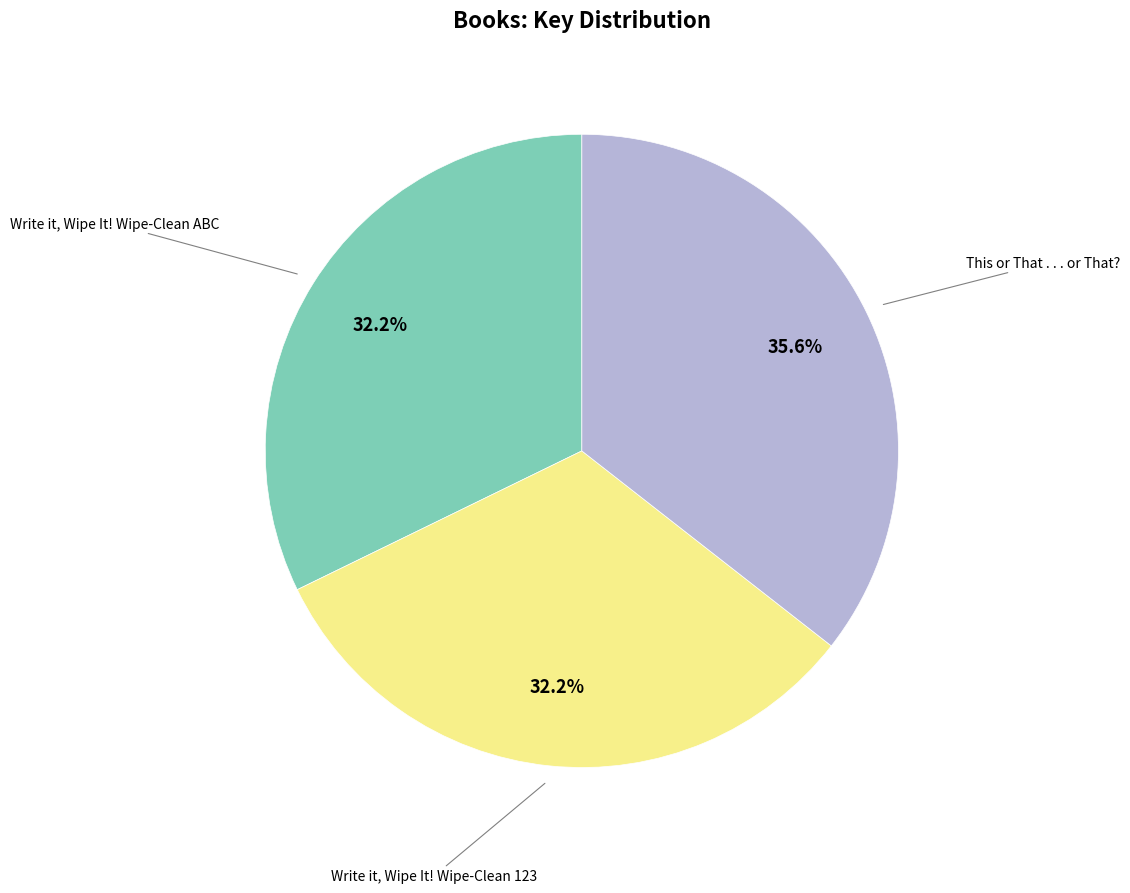

Is there any slice that represents more than half of the pie?

No